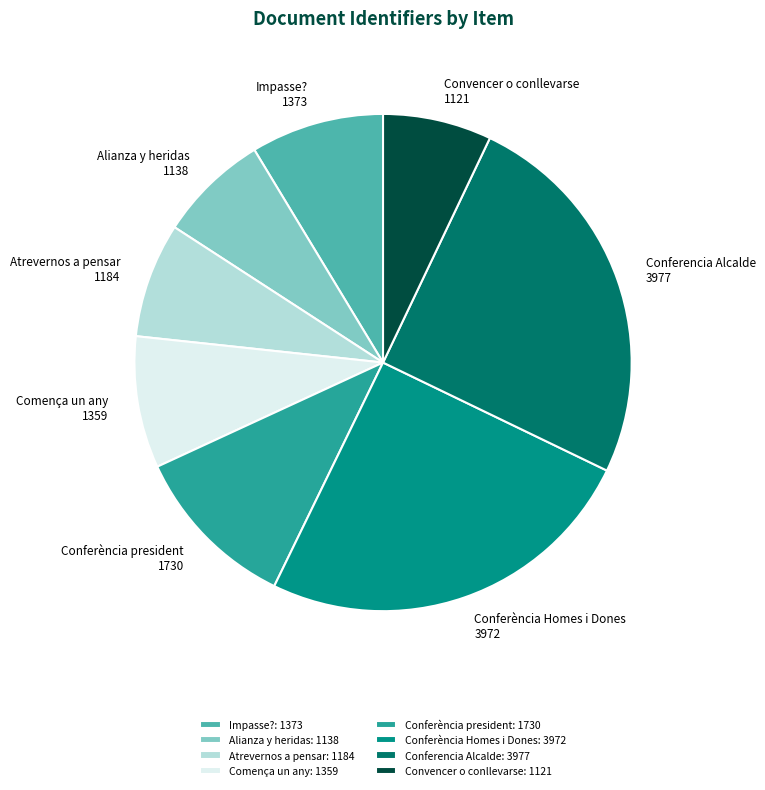

Approximately how many times larger is the value at Atrevernos a pensar compared to Conferència president?

0.7